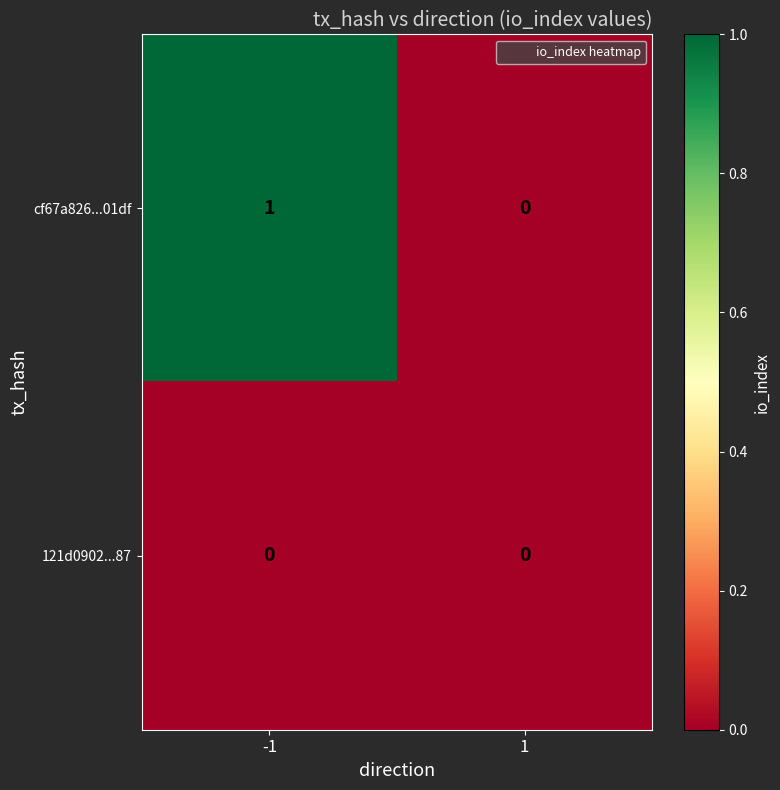

The value of 121d0902...87 at -1 is 0. True or false?

True